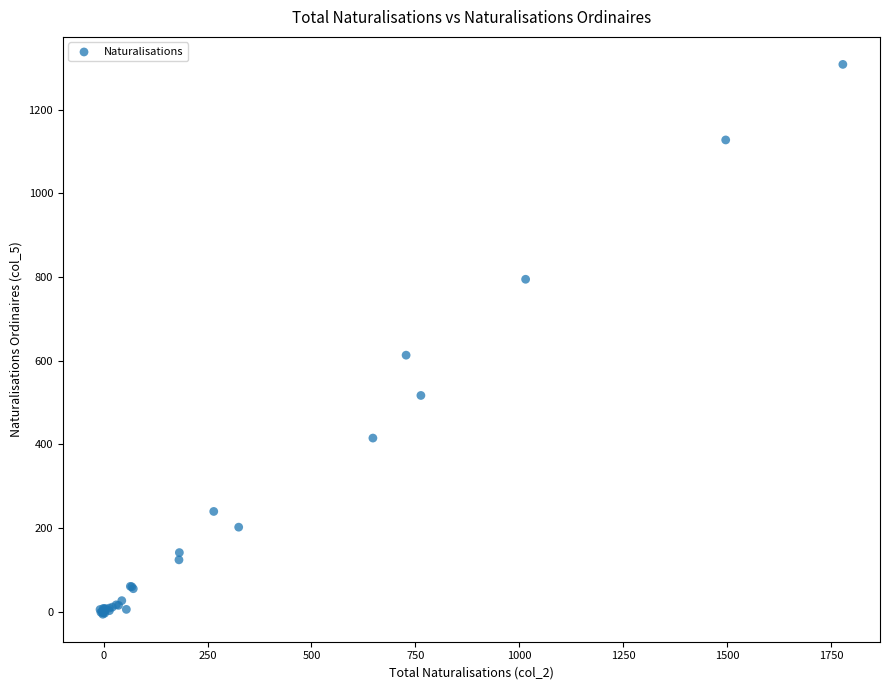

What Y value in the scatter plot is closest to 651?

613.4